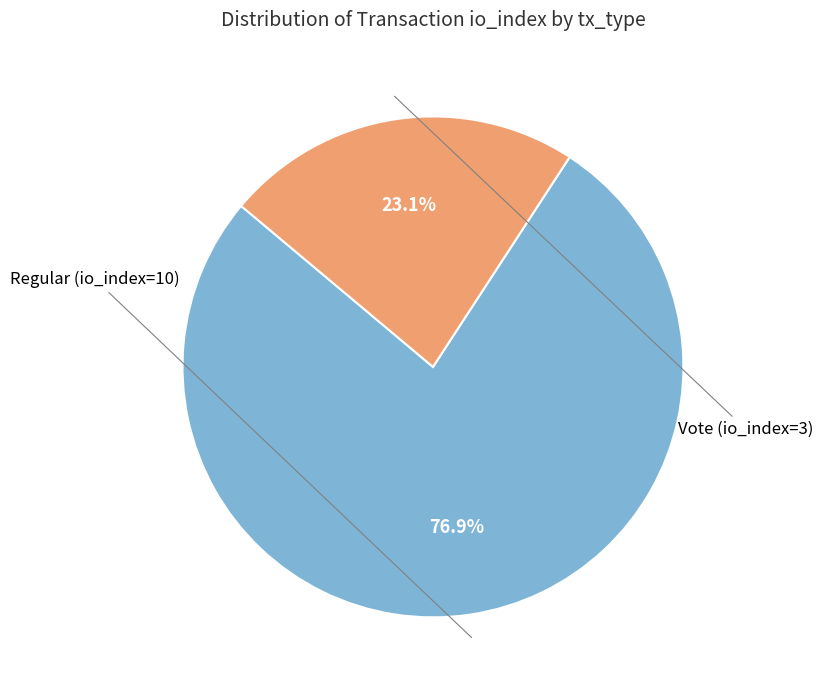

Is there any slice that represents more than half of the pie?

Yes